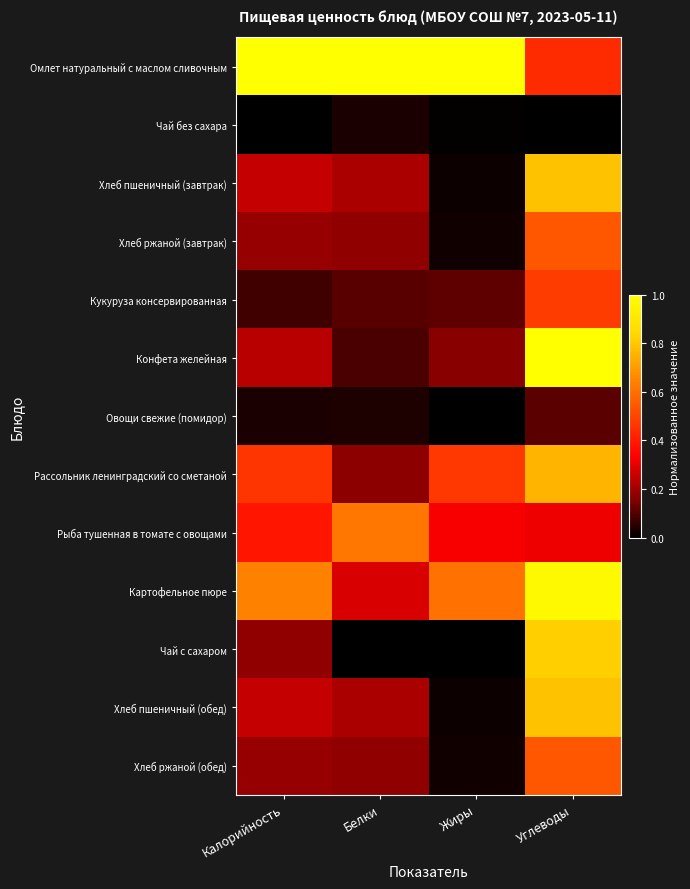

At which category does the chart reach its minimum across all series?

Калорийность